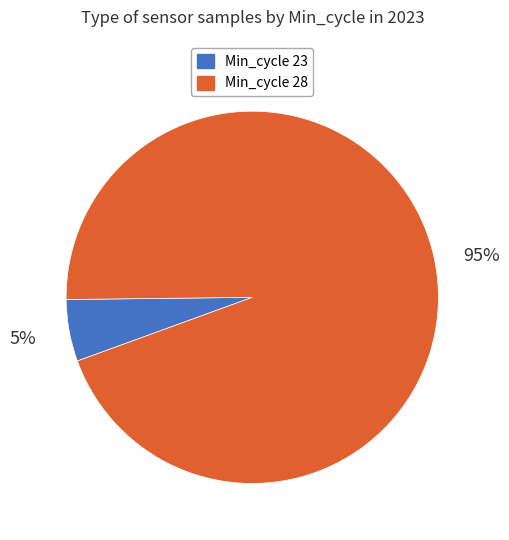

To the nearest percent, what percentage of the pie is Min_cycle 28?

95%